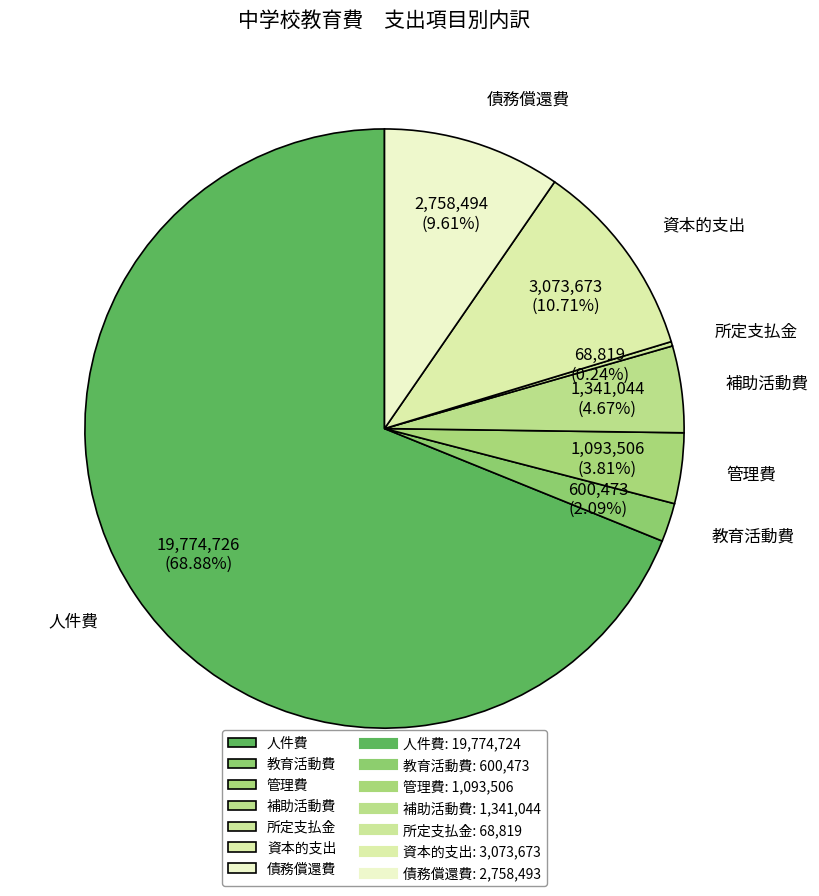

Approximately how many times larger is the value at 管理費 compared to 教育活動費?

1.8